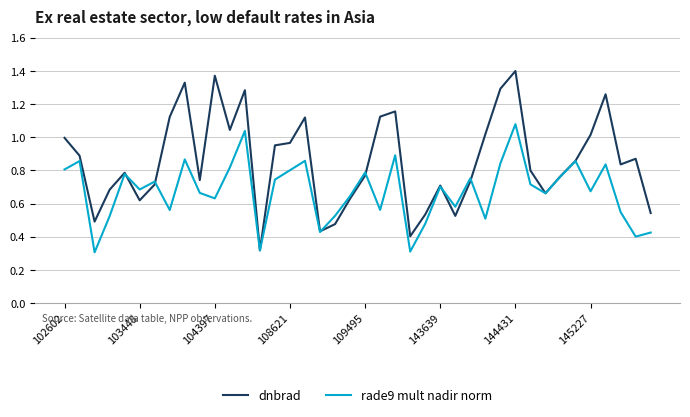

Count the number of data series in this chart.

2